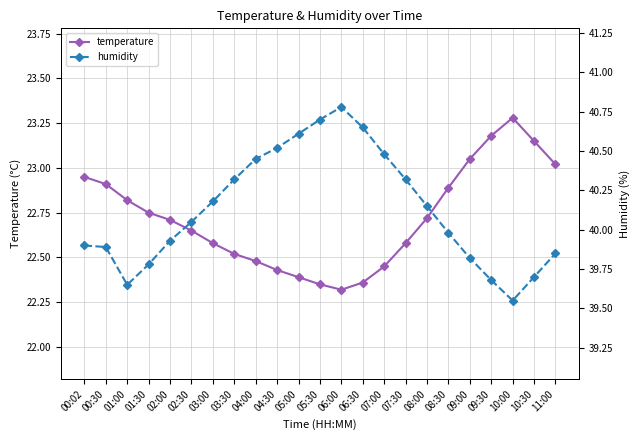

What is the sum of the temperature values at 10:30 and 02:30?

45.8